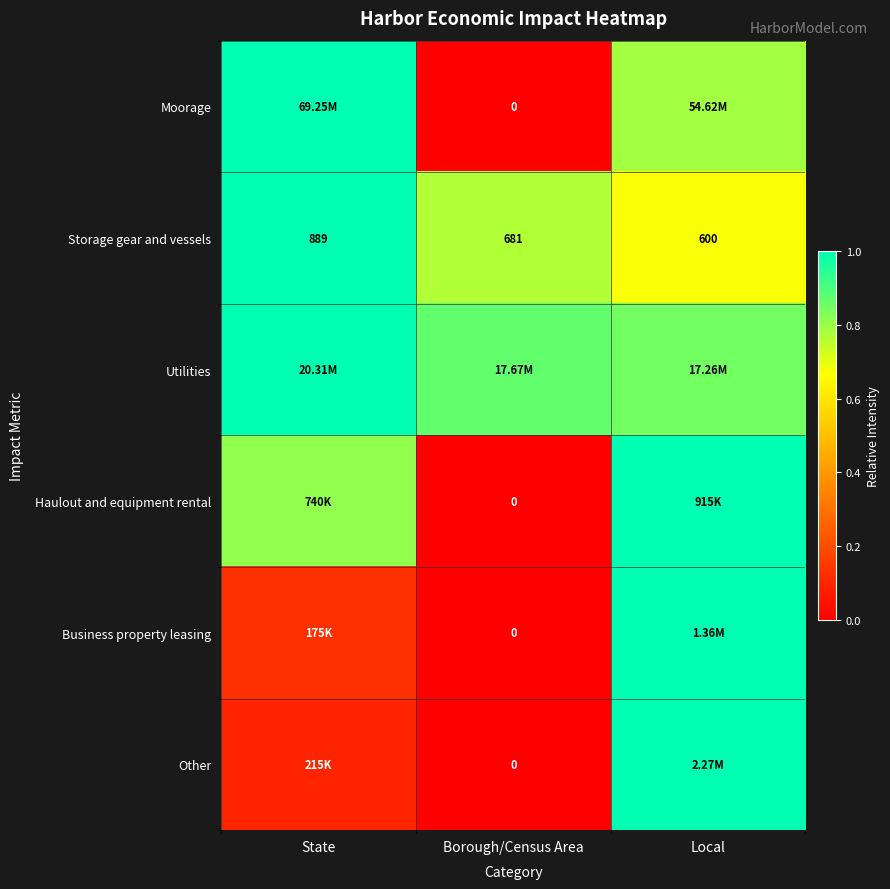

Rank the categories by Storage gear and vessels value from lowest to highest.

Local, Borough/Census Area, State